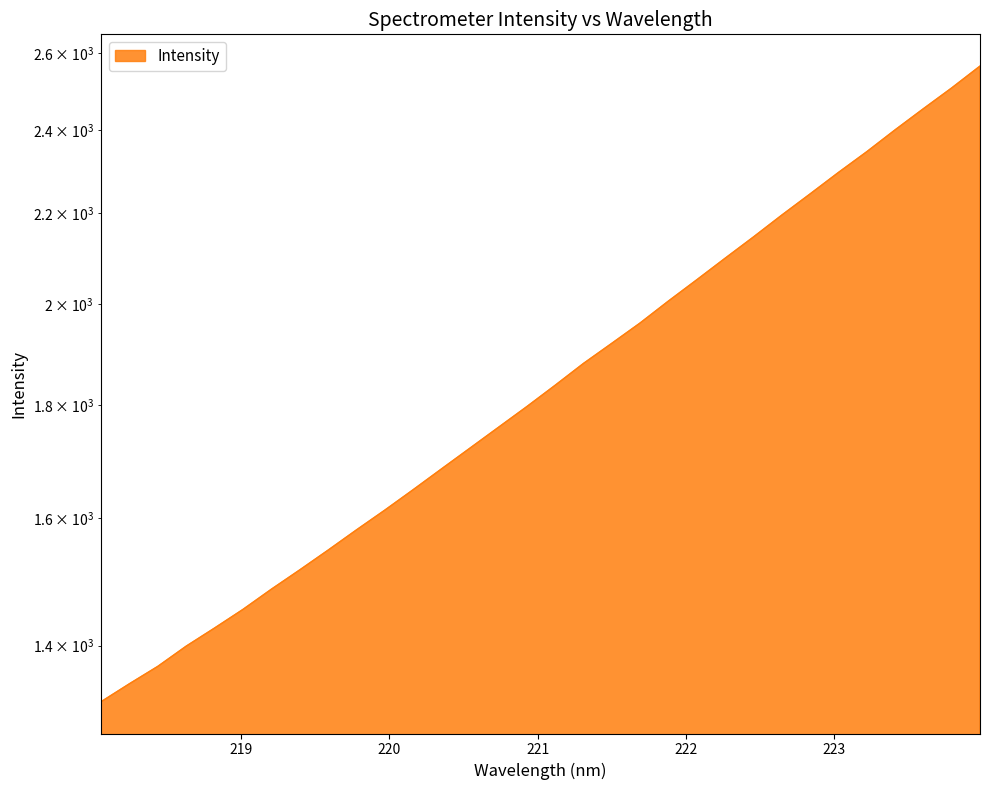

Count the number of values greater than 1837.

16